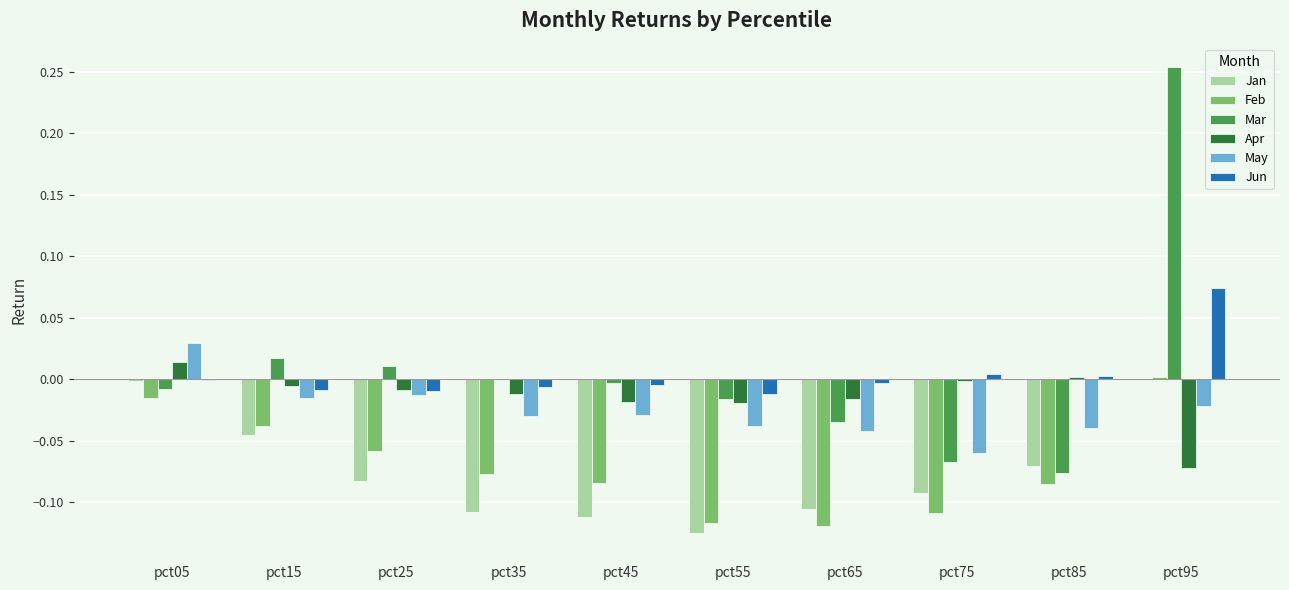

How many data points does each series have?

10